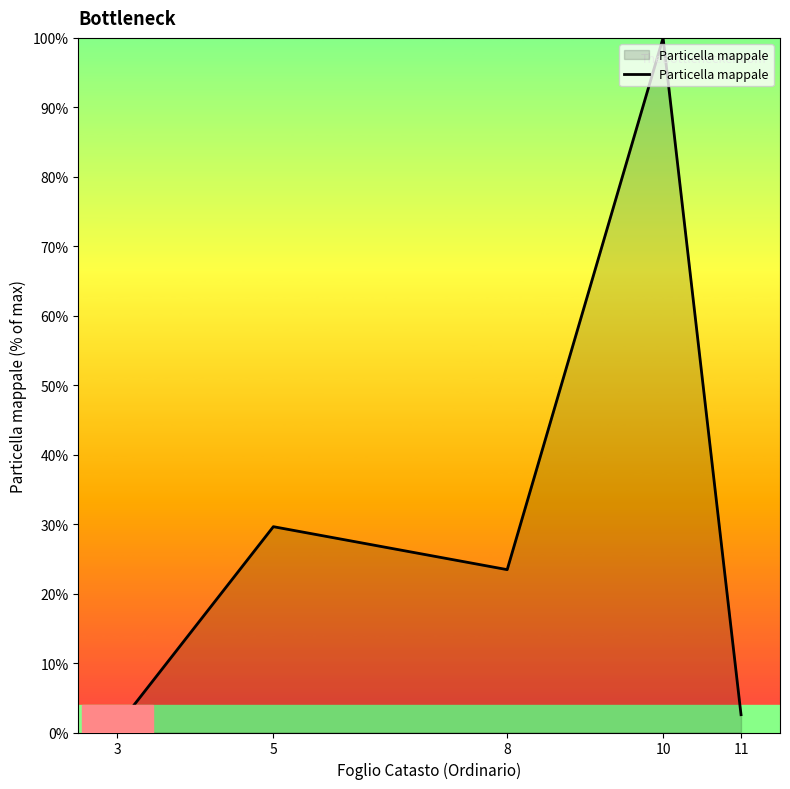

How many interior local valleys (lower than both neighbors) does the data have?

1